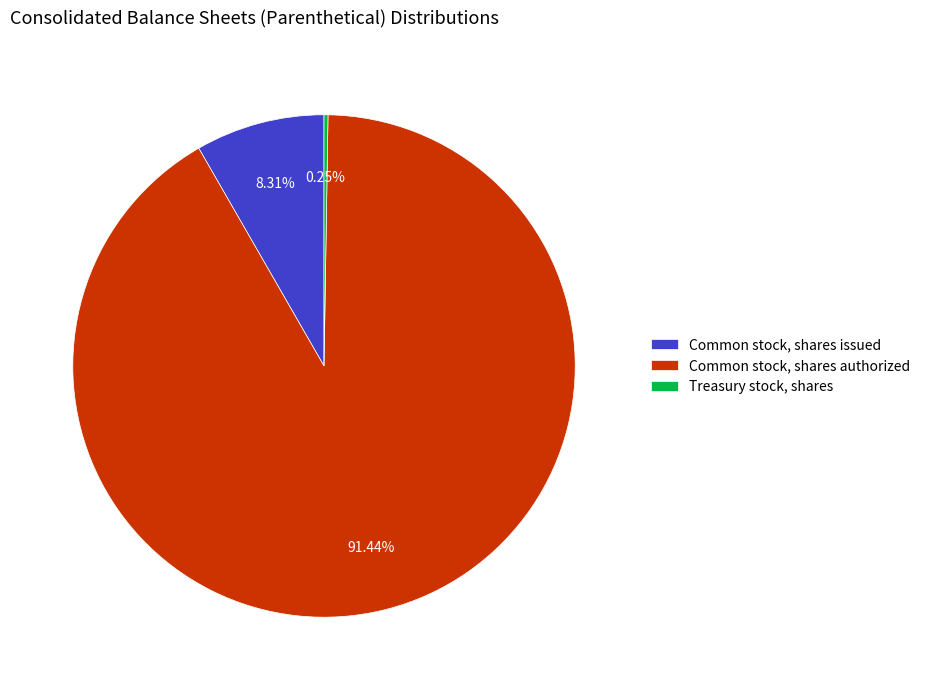

What is the largest slice in the pie chart?

Common stock, shares authorized